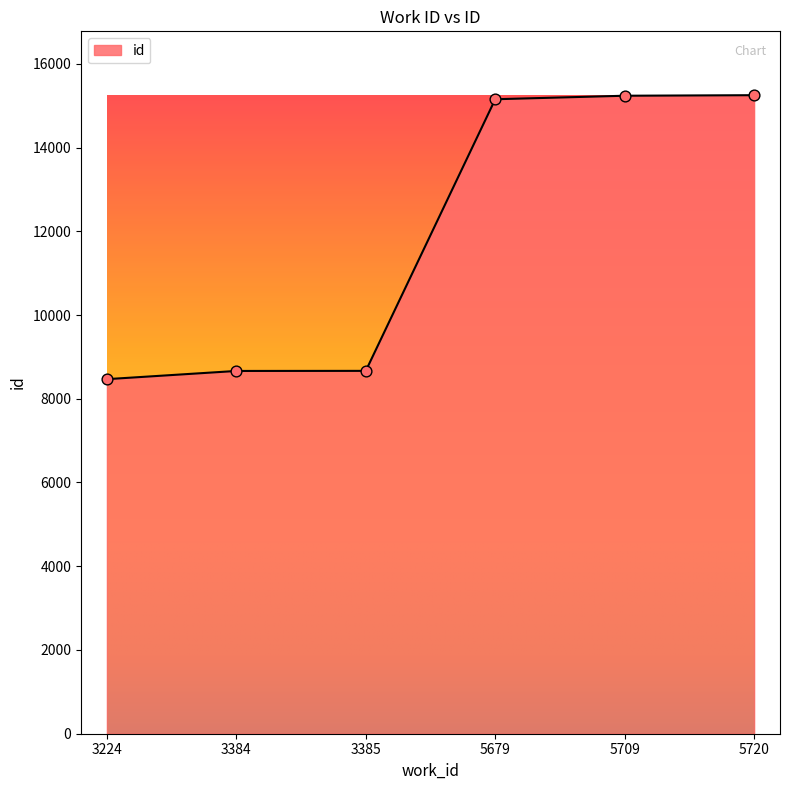

Approximately how many times larger is the value at 3384 compared to 3385?

1.0